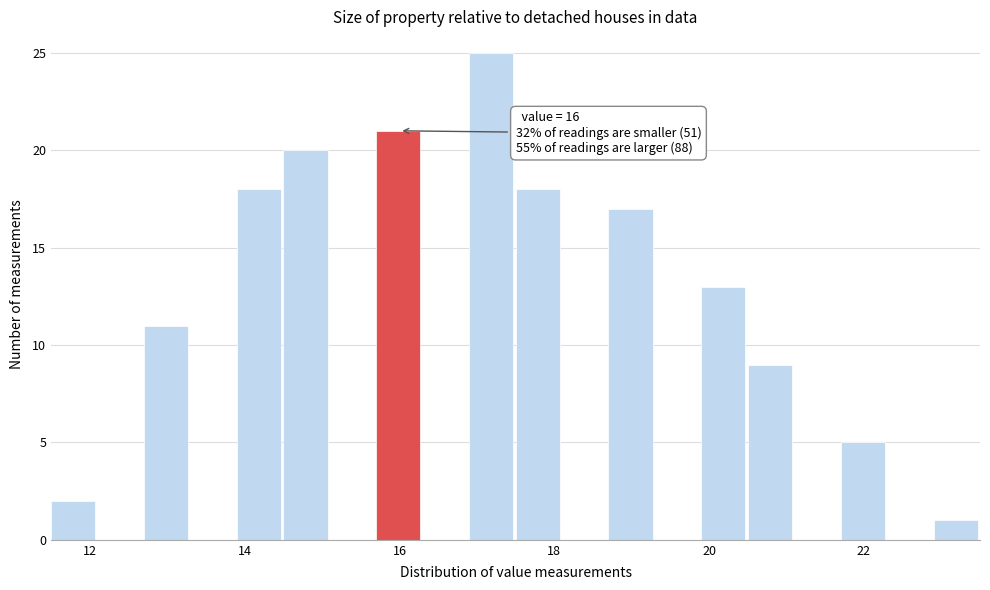

Around what value on the x-axis is the tallest bar? Give the approximate position of its centre, as read against the axis.

17.2